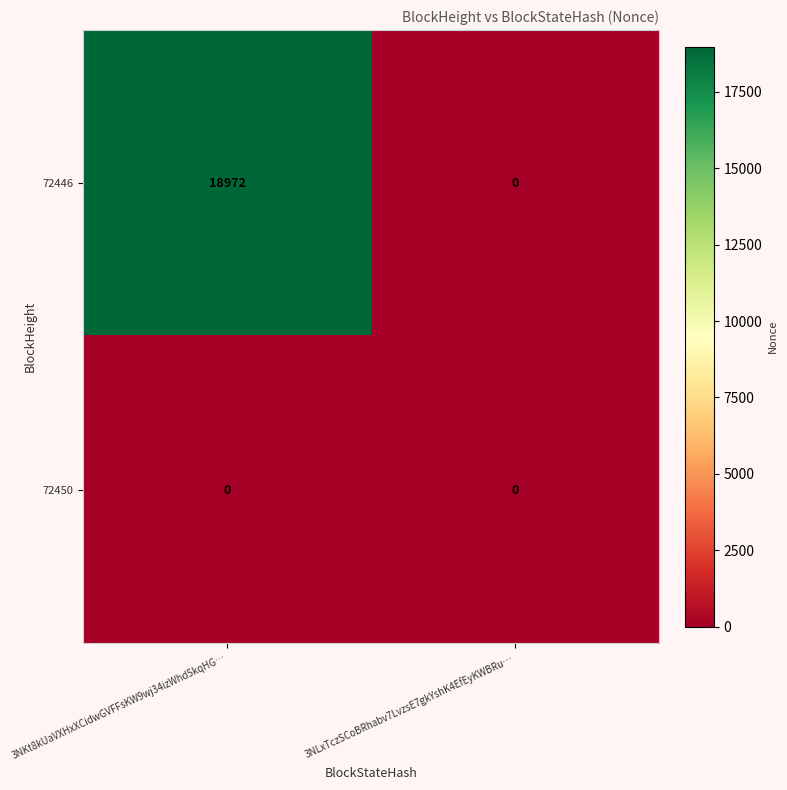

Which series has the widest spread of values?

72446